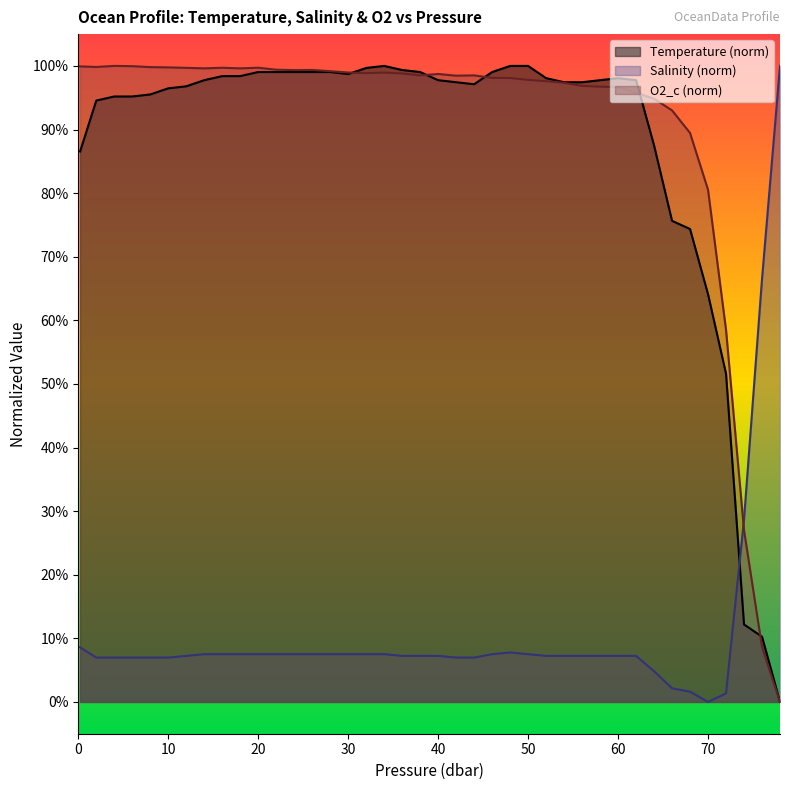

At which category does o2_c reach its first local peak?

4.0